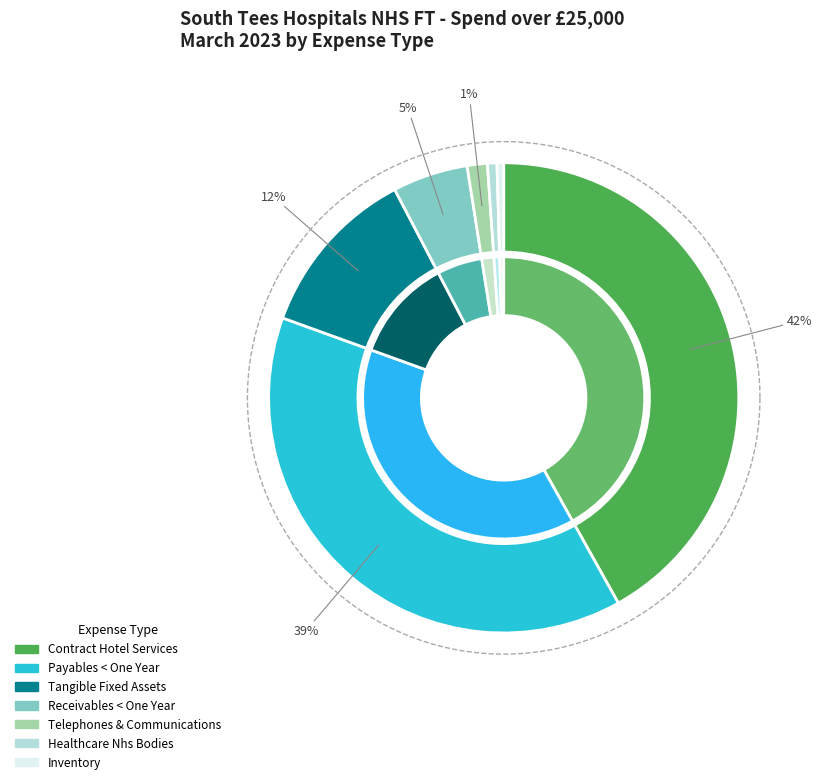

Is the sum of Telephones & Communications and Inventory greater than half?

No